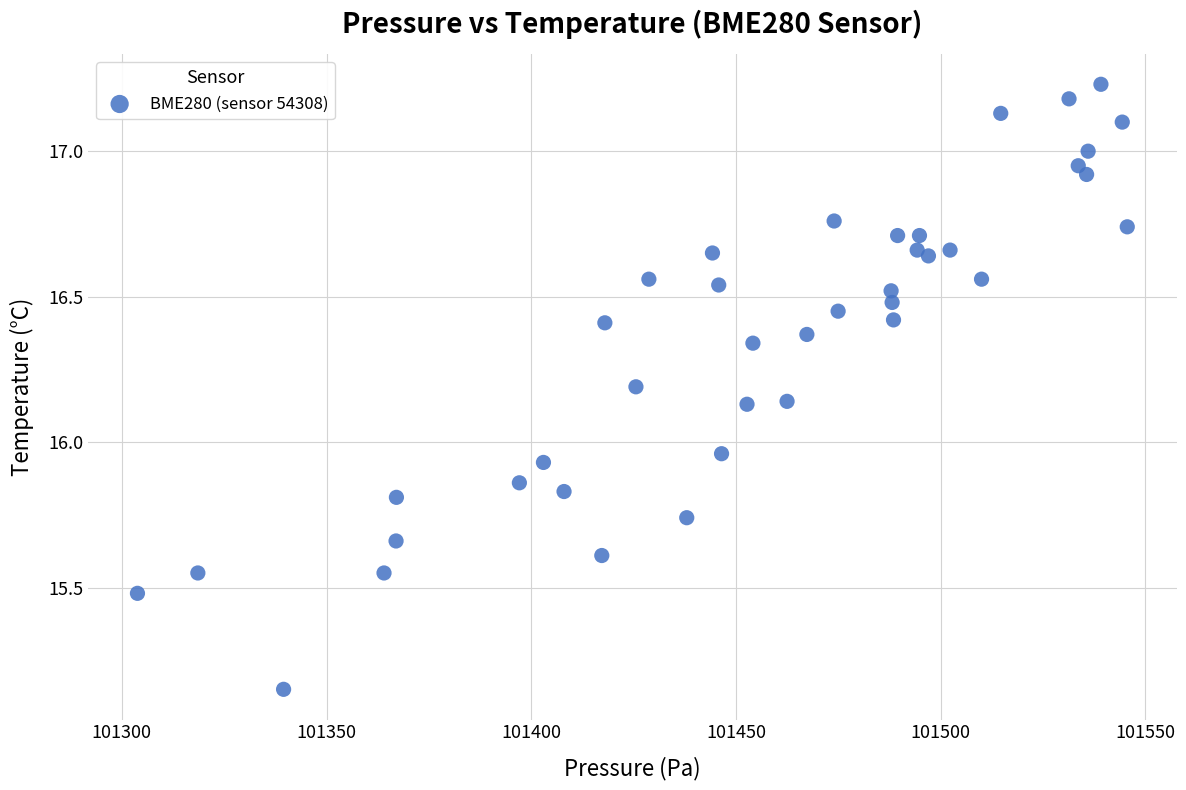

What is the range of Y values (max minus min)?

2.1